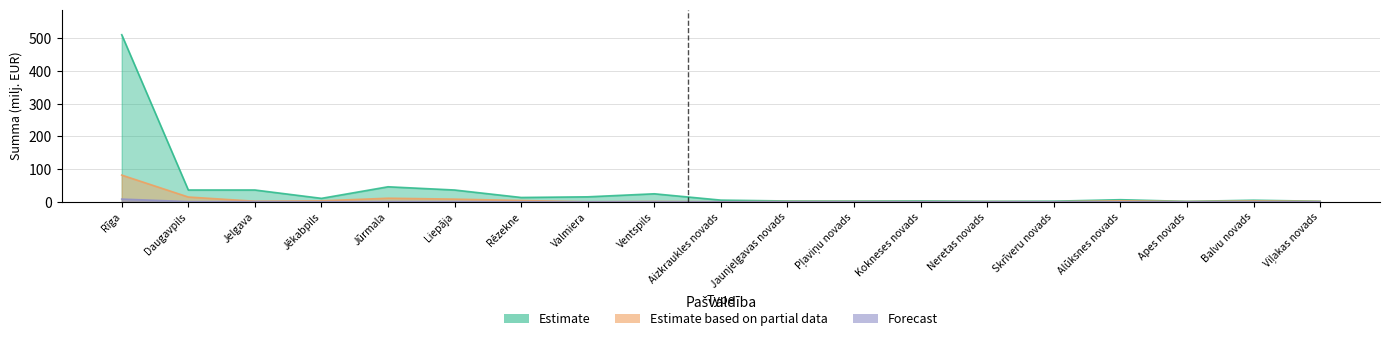

At Jēkabpils, list the series in order from smallest to largest.

Forecast, Estimate based on partial data, Estimate